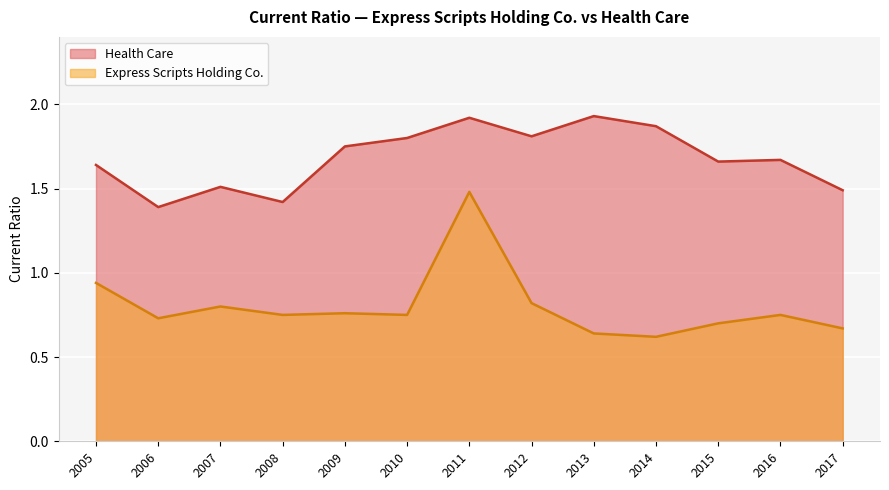

List the series in order of their overall mean, highest first.

Health Care, Express Scripts Holding Co.